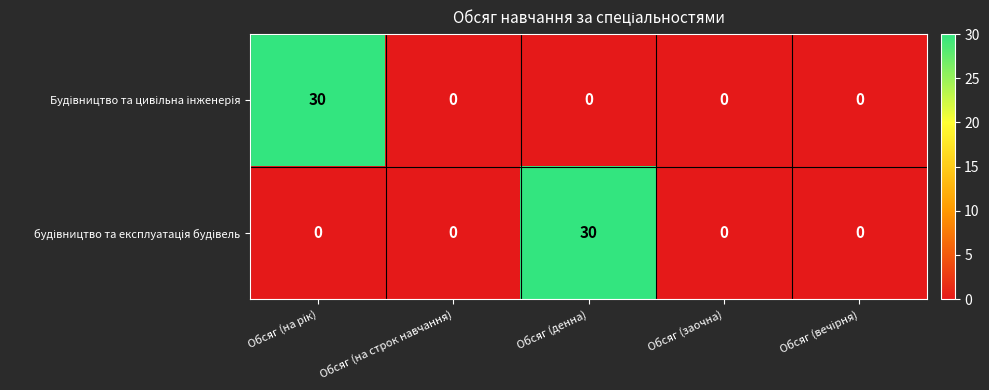

What is the maximum value shown in the chart?

30